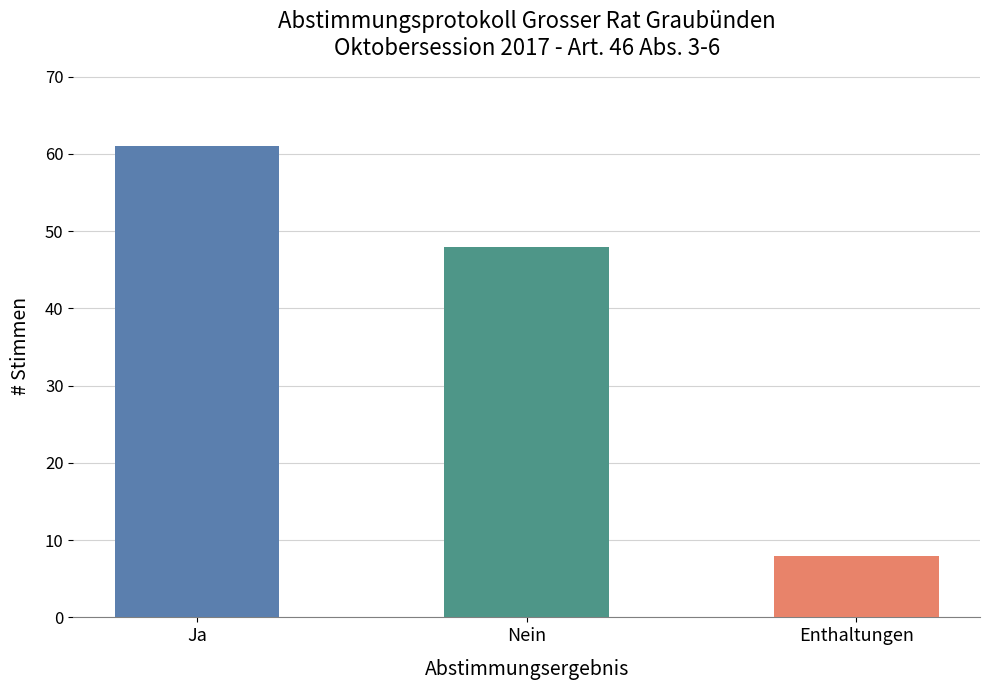

Which has a higher value, Ja or Enthaltungen?

Ja